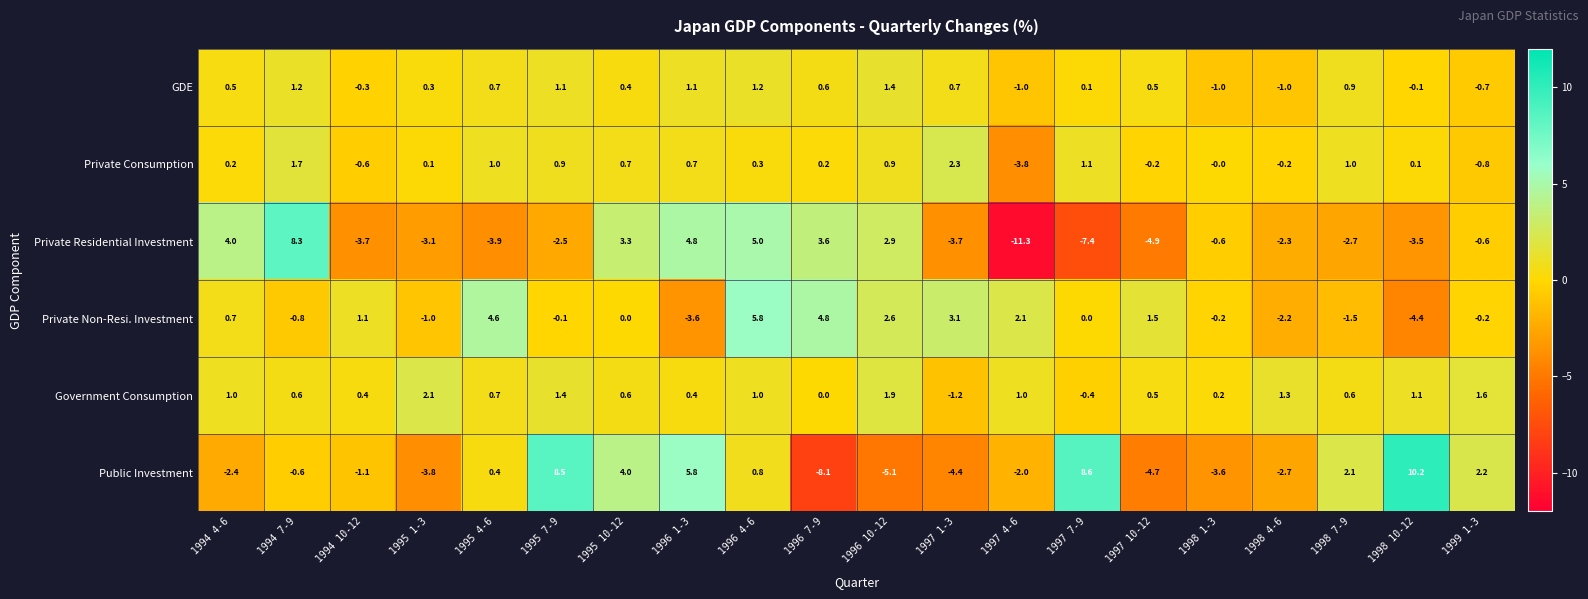

What is the difference between the second highest and second lowest values in the GDE series?

2.2